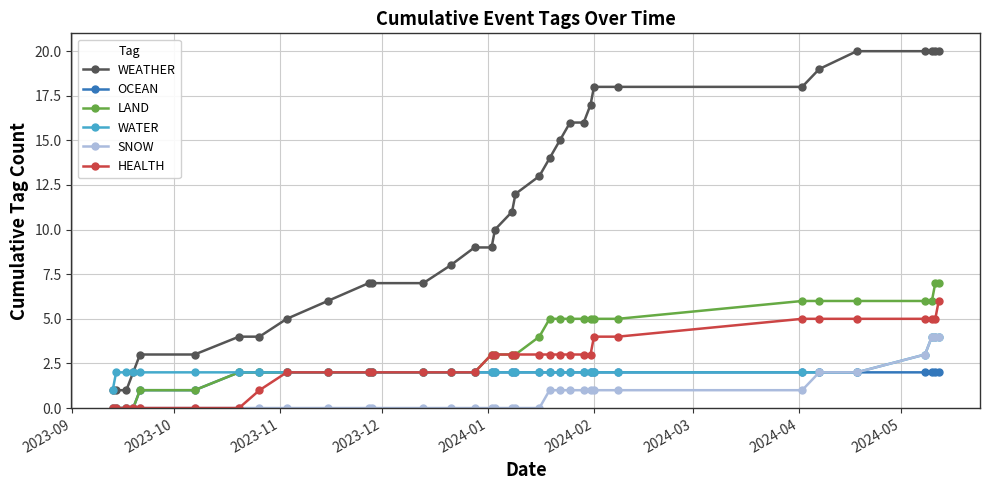

What is the average value of the LAND series?

3